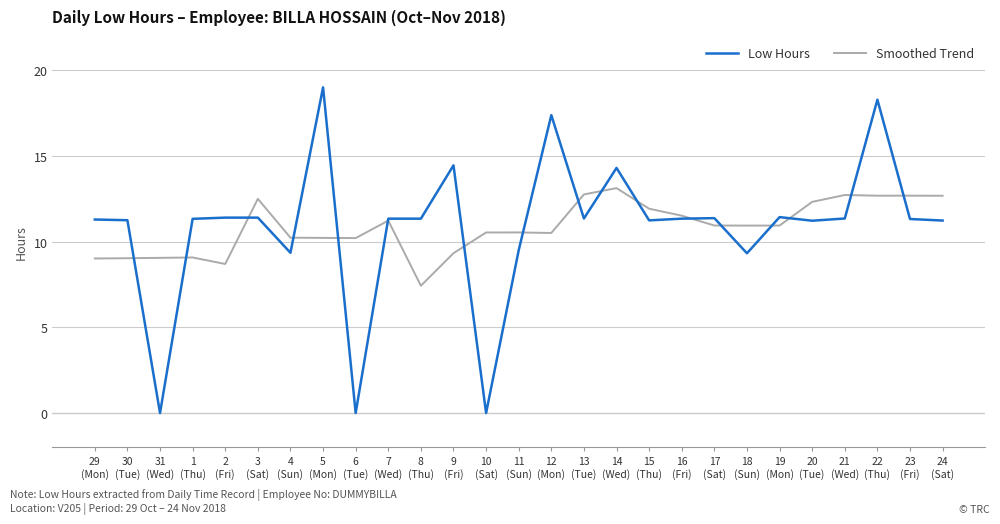

True or false: Low Hours has a value of 11.3 at 23
(Fri).

True